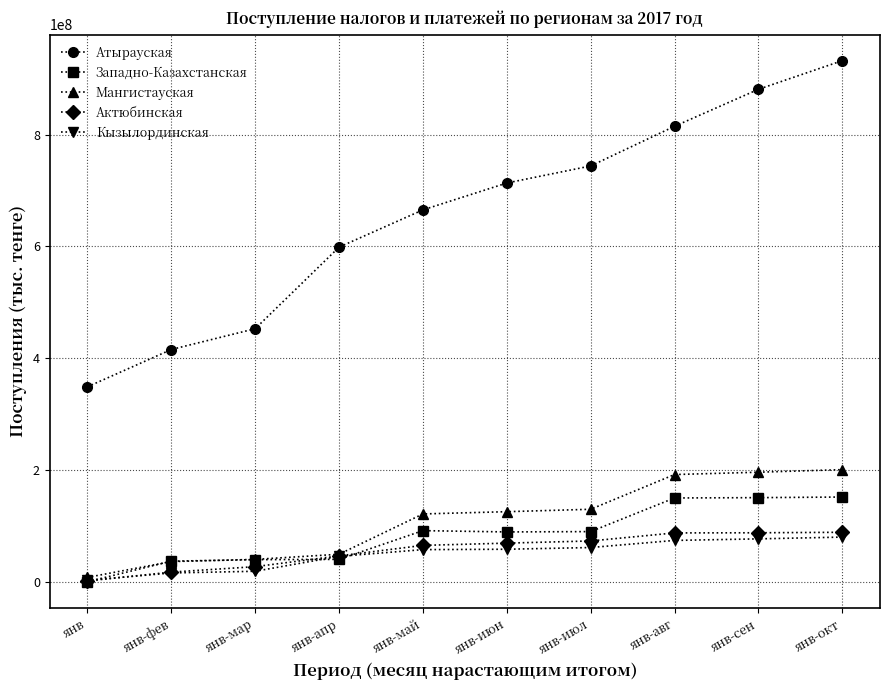

Which series has the widest spread of values?

Атырауская